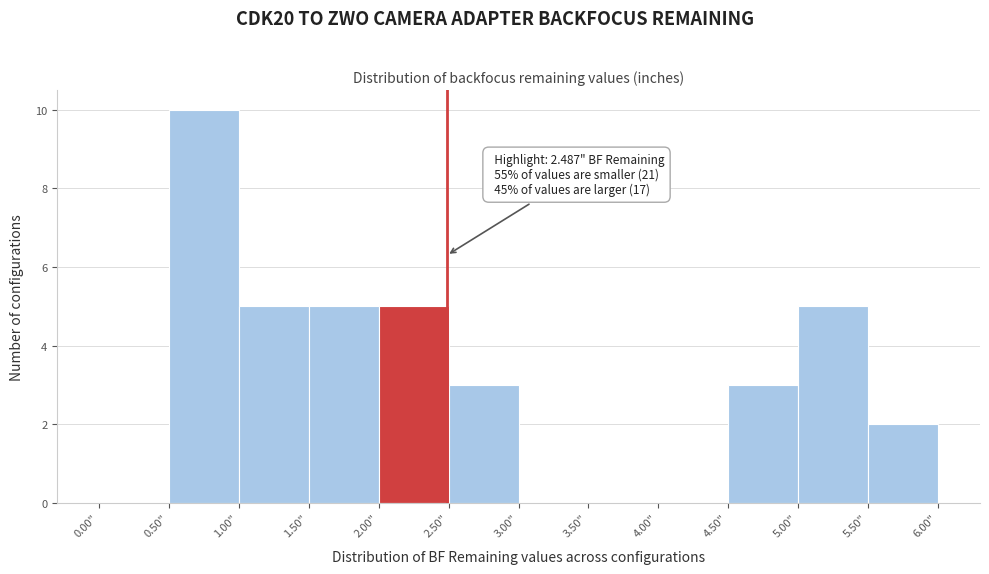

Over which range of the x-axis is the bar tallest?

0.5 to 1.0